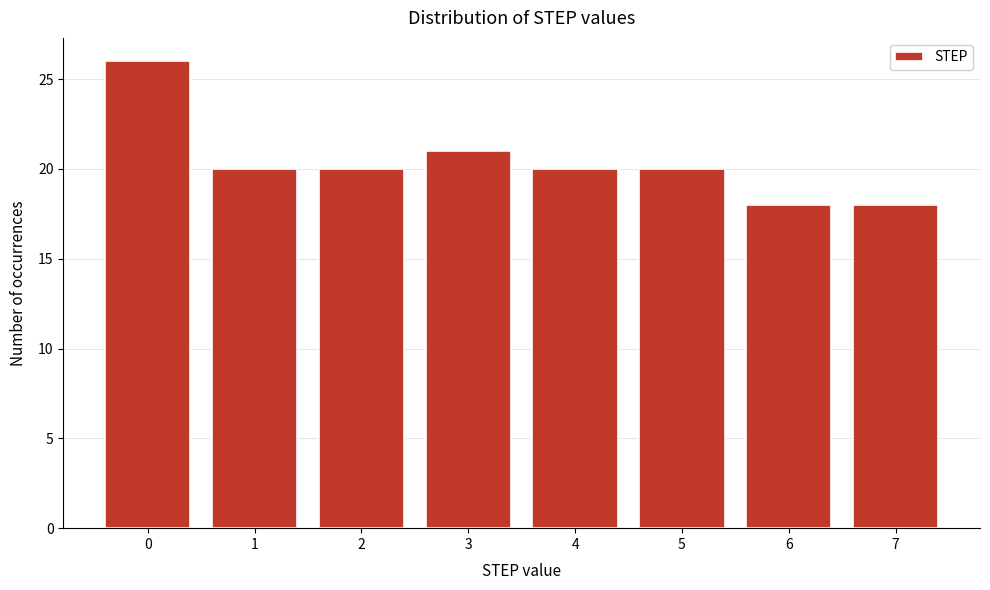

Reading left to right, list all the values displayed in this chart.

26	20	20	21	20	20	18	18